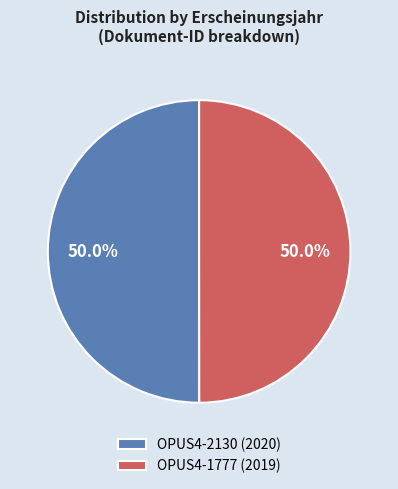

To the nearest percent, what portion does OPUS4-2130 represent?

50%